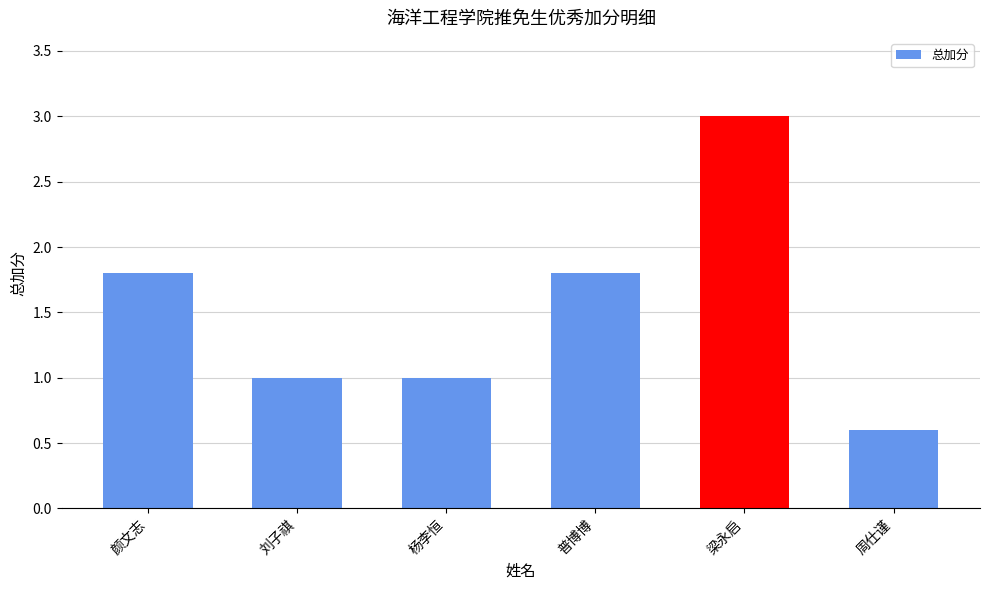

What is the minimum value shown in the chart?

0.6